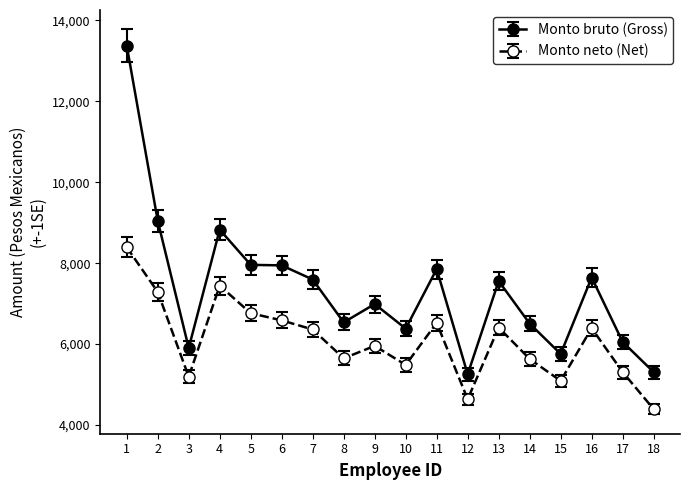

True or false: Monto bruto (Gross) and Monto neto (Net) intersect in this chart.

False